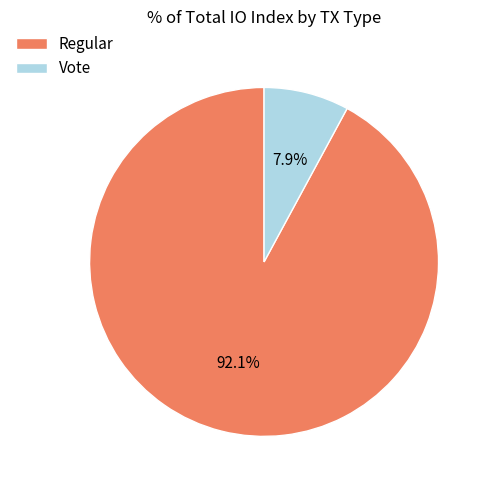

Rank the categories by value from highest to lowest.

Regular, Vote